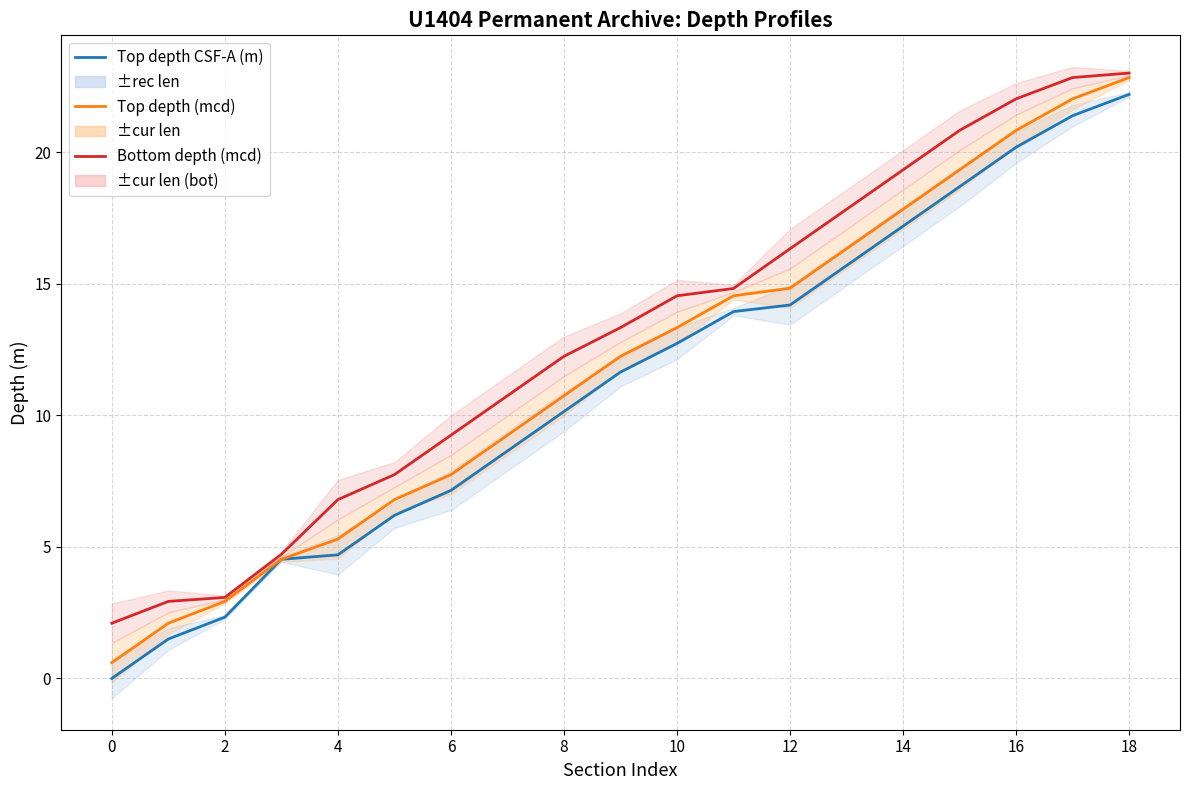

Is this an area chart (filled region under the line)?

No